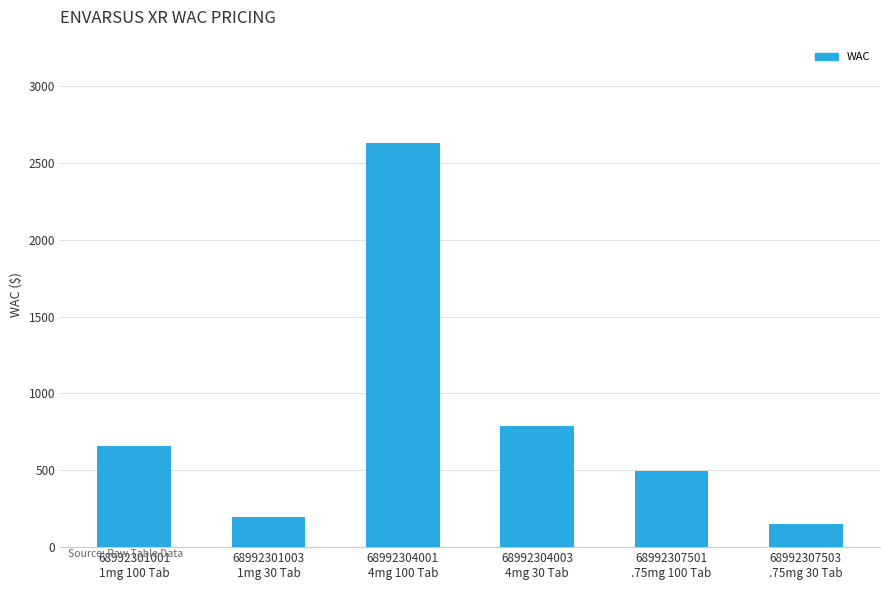

Where is the data nearest to the value 1387?

68992304003
4mg 30 Tab